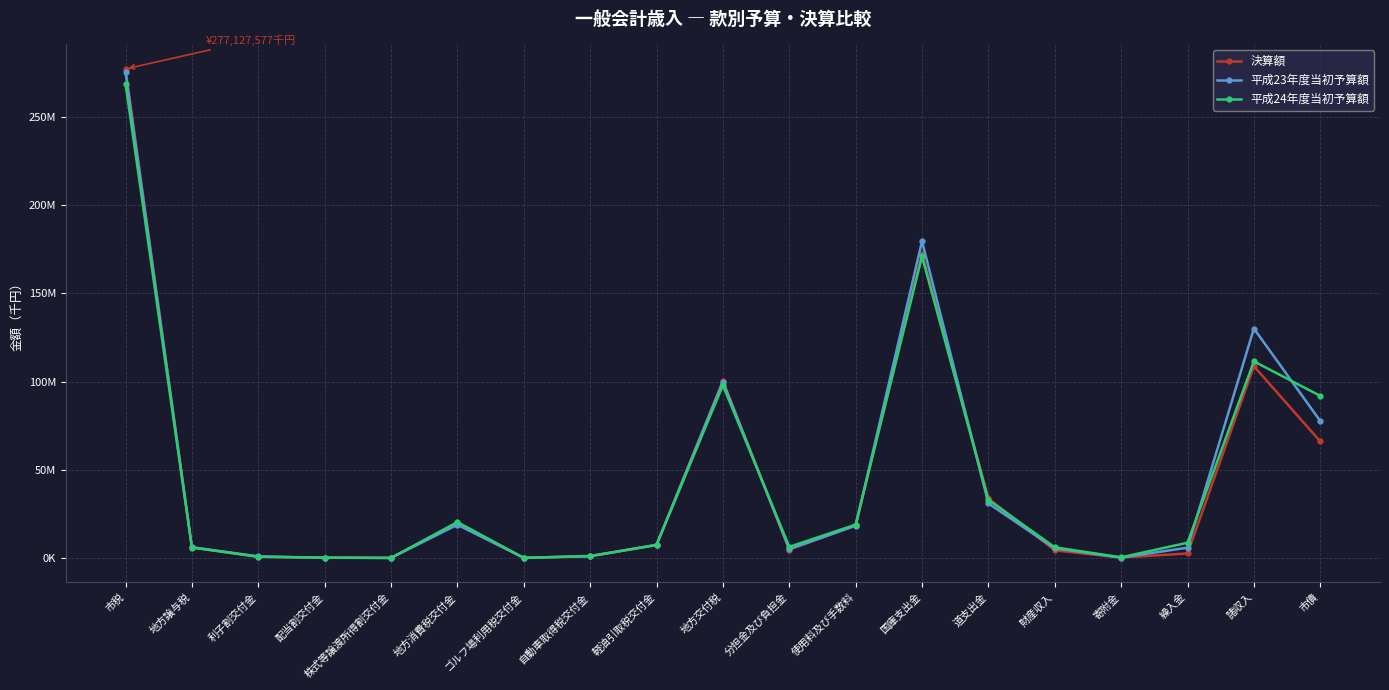

How many values in the 平成23年度当初予算額 series exceed 6117640?

9